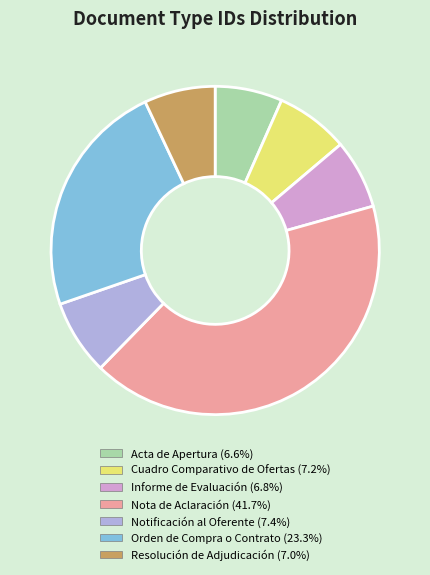

Approximately how many times larger is the value at Cuadro Comparativo de Ofertas compared to Resolución de Adjudicación?

1.0